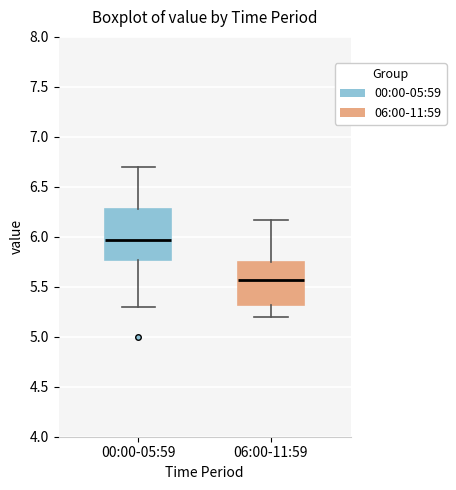

Reading left to right, transcribe this box plot: for each box, give where its median line is, the range the box spans, and where its two whiskers end, as read against the y-axis. The values are not printed on the chart, so give them approximately, as read against the axis.

00:00-05:59: median 5.95, box 5.75 to 6.30, whiskers 5.30 to 6.70
06:00-11:59: median 5.55, box 5.30 to 5.75, whiskers 5.20 to 6.15